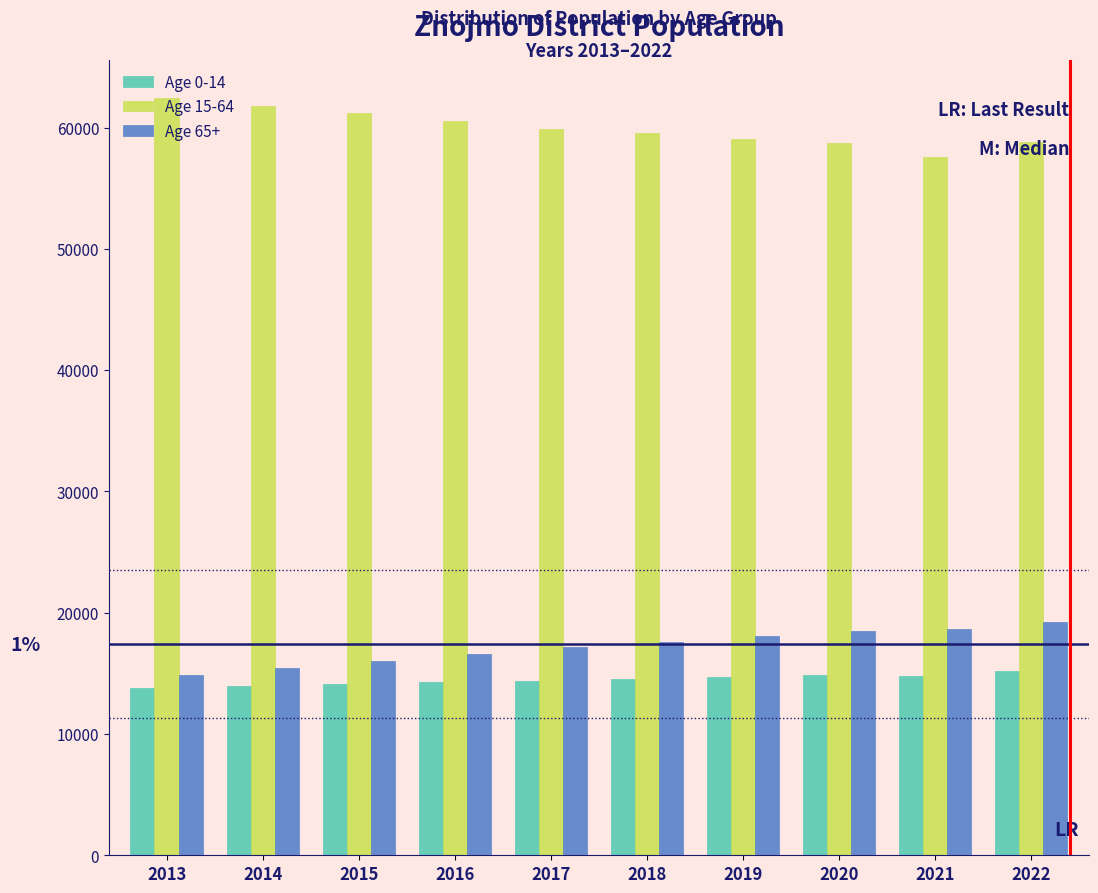

What is the difference between the Age 65+ values at 2022 and 2016?

2605